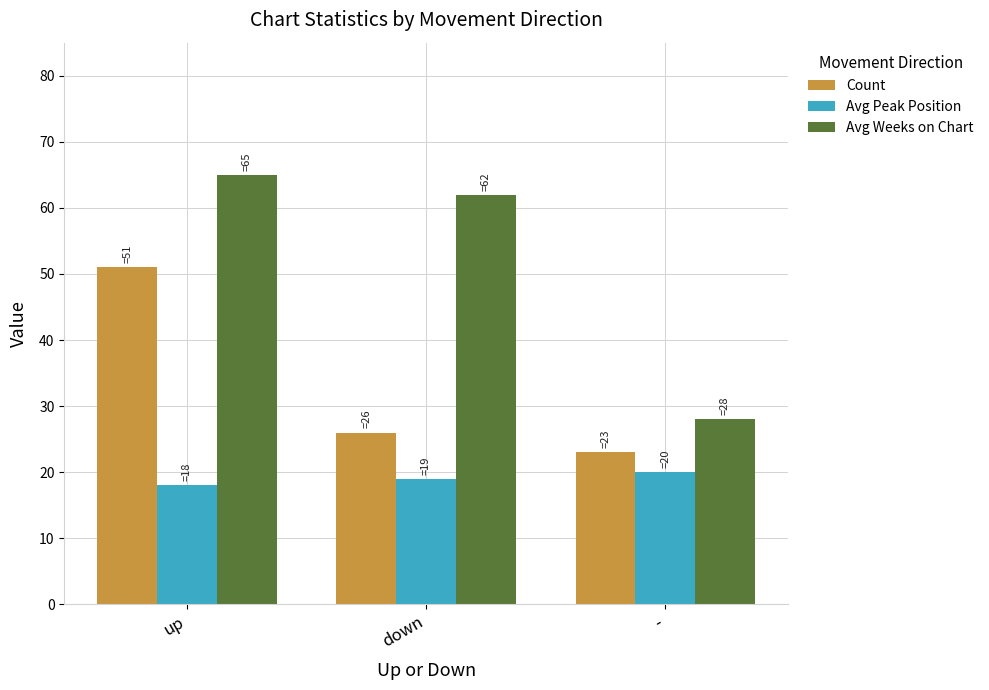

The value of Avg Weeks on Chart at up is 115. True or false?

False